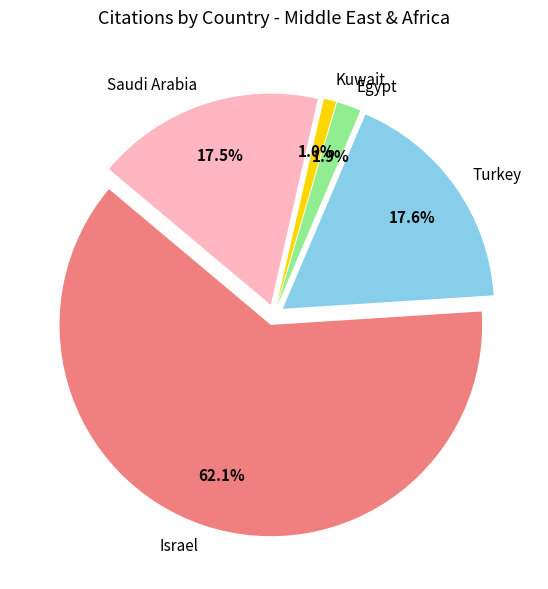

How much of the chart is everything except Kuwait?

99.0%